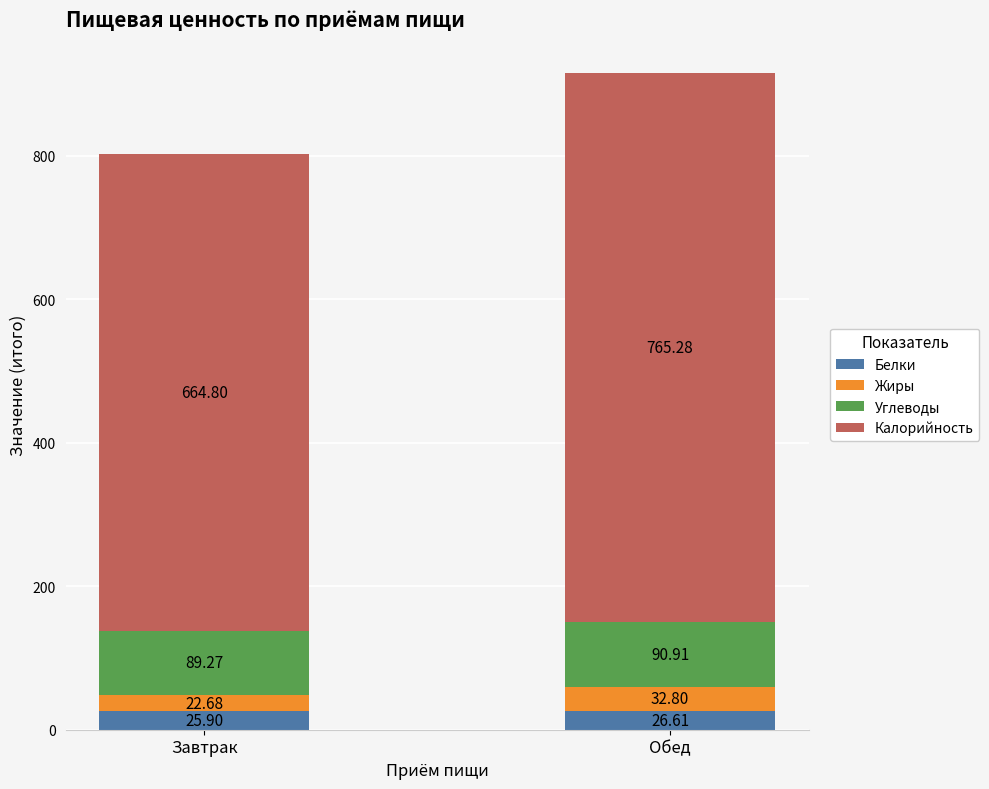

The Белки series shows 25.9 at Завтрак. True or false?

True